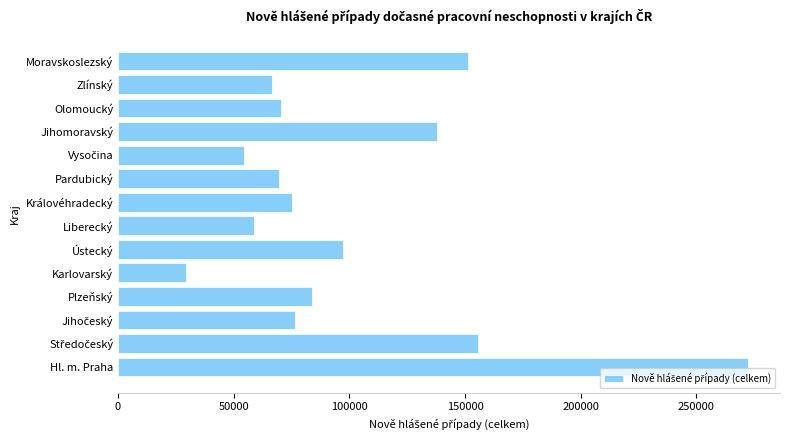

Which category has the lowest value across all series?

Karlovarský